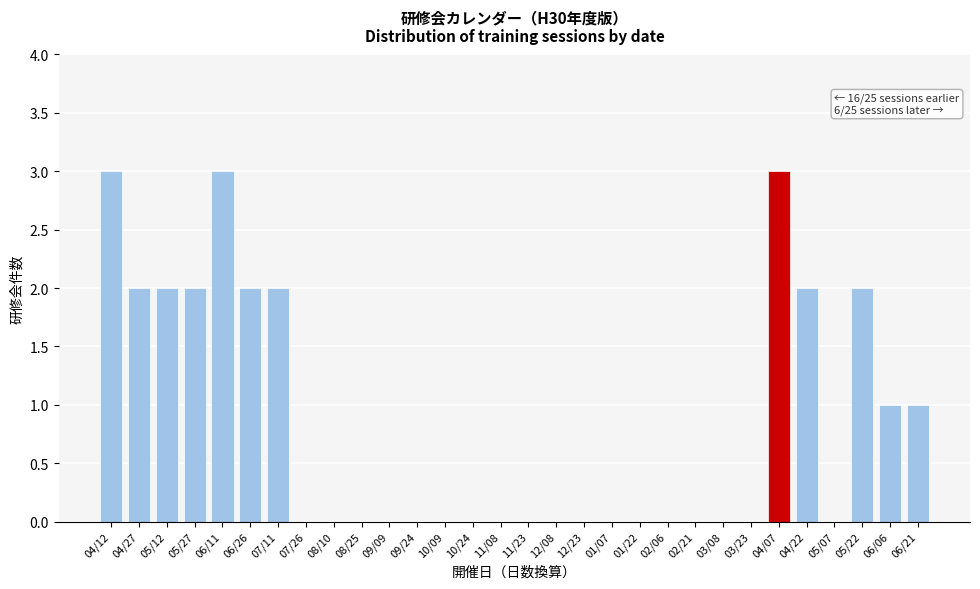

Reading right to left, list all the values displayed in this chart.

06/21=1	06/06=1	05/22=2	05/07=0	04/22=2	04/07=3	03/23=0	03/08=0	02/21=0	02/06=0	01/22=0	01/07=0	12/23=0	12/08=0	11/23=0	11/08=0	10/24=0	10/09=0	09/24=0	09/09=0	08/25=0	08/10=0	07/26=0	07/11=2	06/26=2	06/11=3	05/27=2	05/12=2	04/27=2	04/12=3